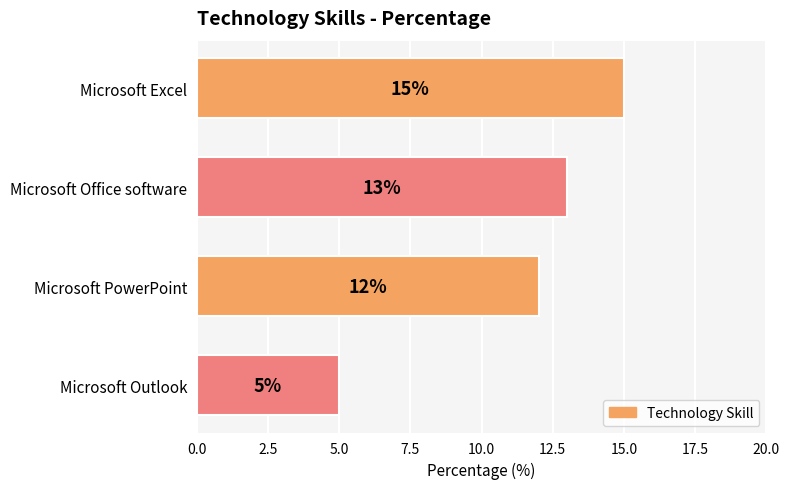

Between Microsoft PowerPoint and Microsoft Outlook, which is larger?

Microsoft PowerPoint